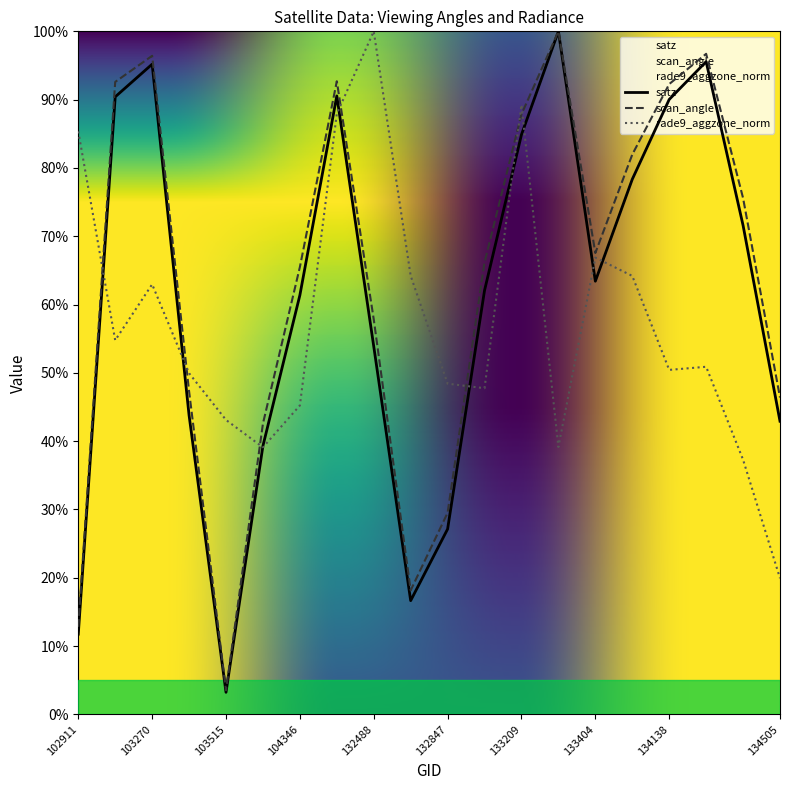

Where is satz nearest to the value 51?

132488